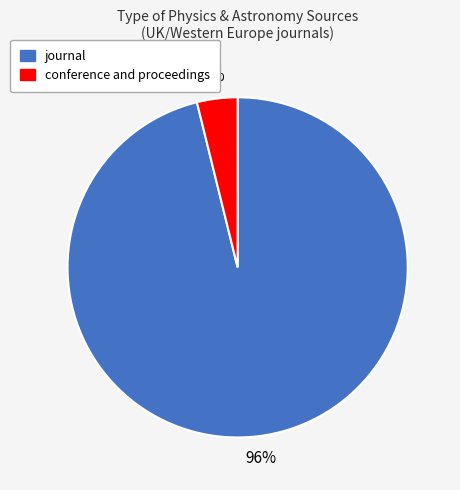

Do journal and conference and proceedings together represent more than half of the pie?

Yes